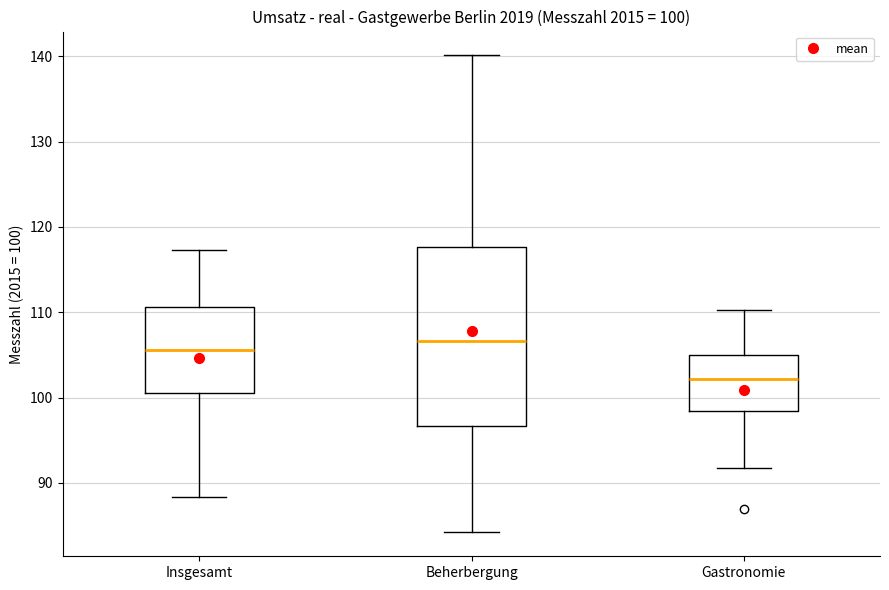

Which box has the highest median line?

Beherbergung